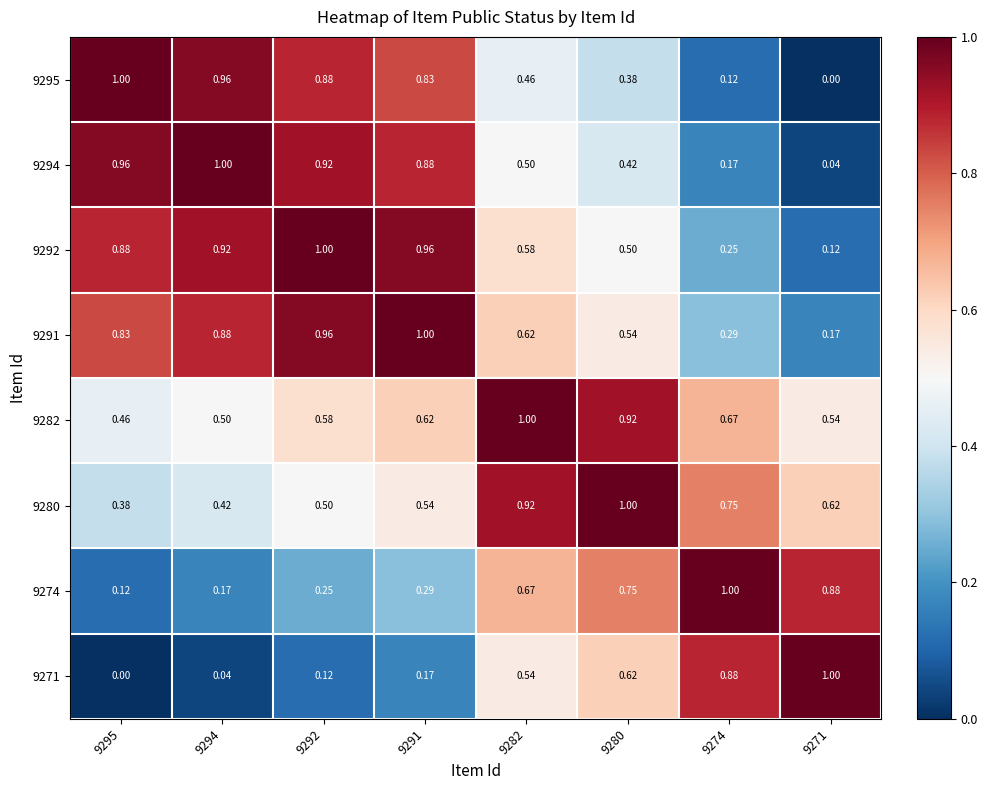

Is the value of 9280 at 9291 greater than the value of 9292 at 9292?

No